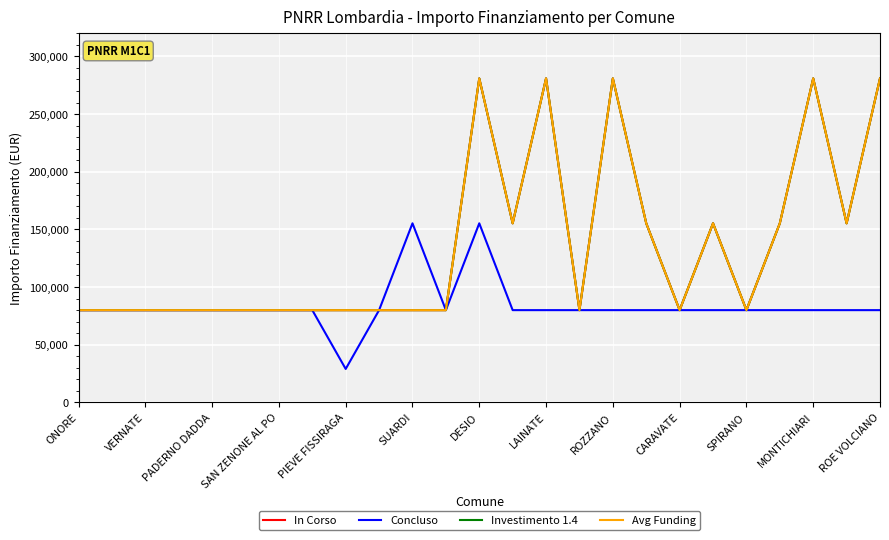

What is the minimum value for In Corso?

79922